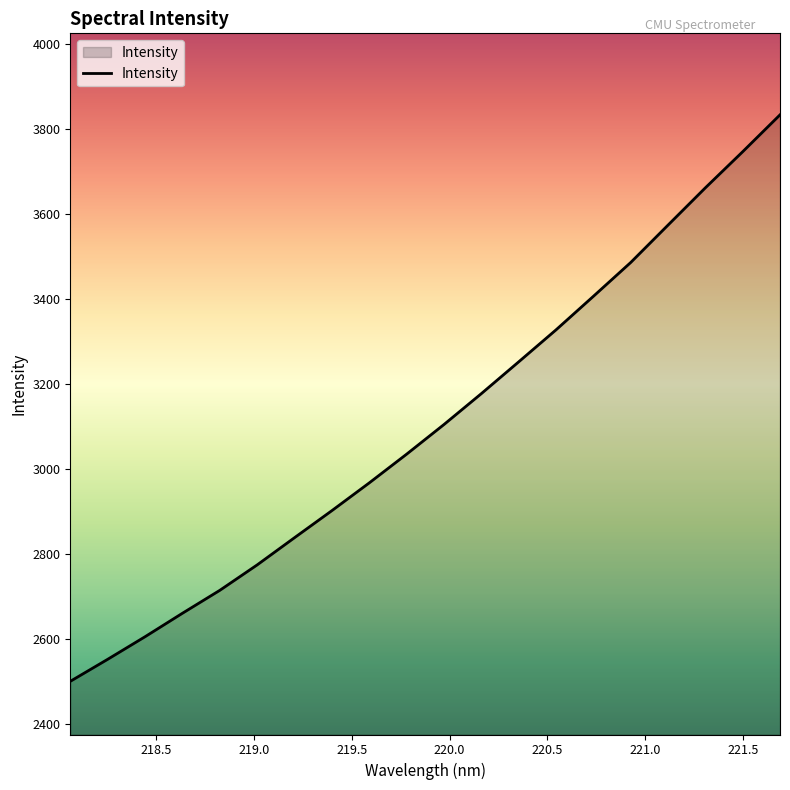

What is the smallest value displayed?

2501.2